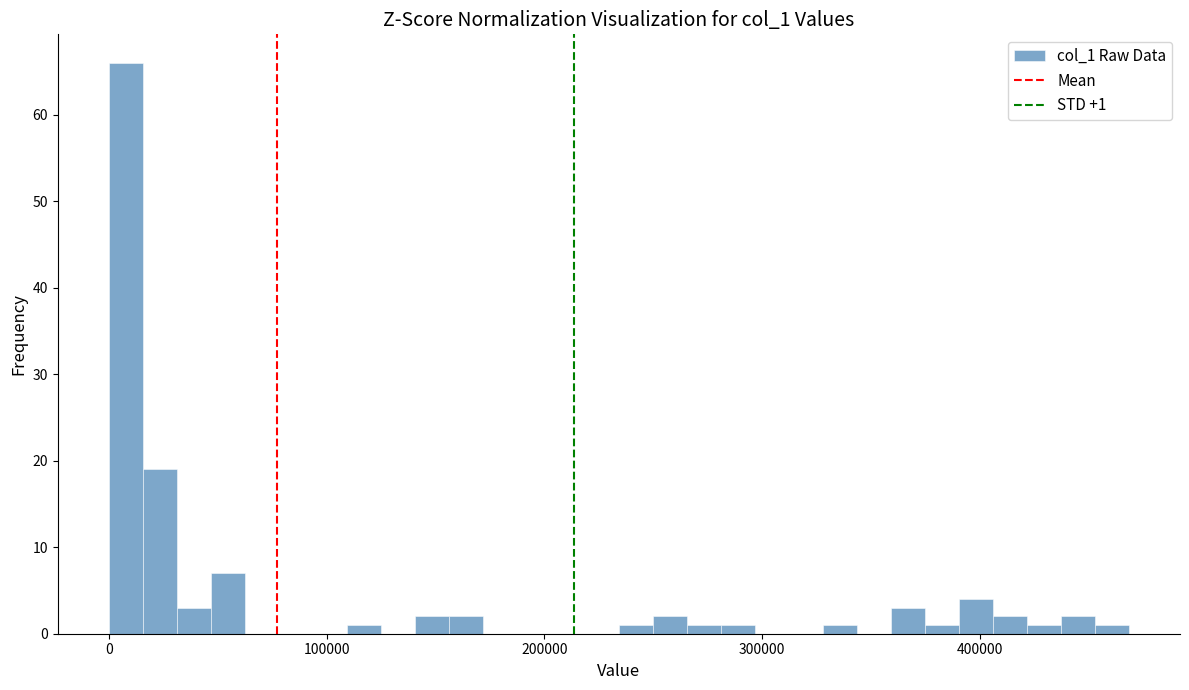

Around what value on the x-axis is the tallest bar? Give the approximate position of its centre, as read against the axis.

10000